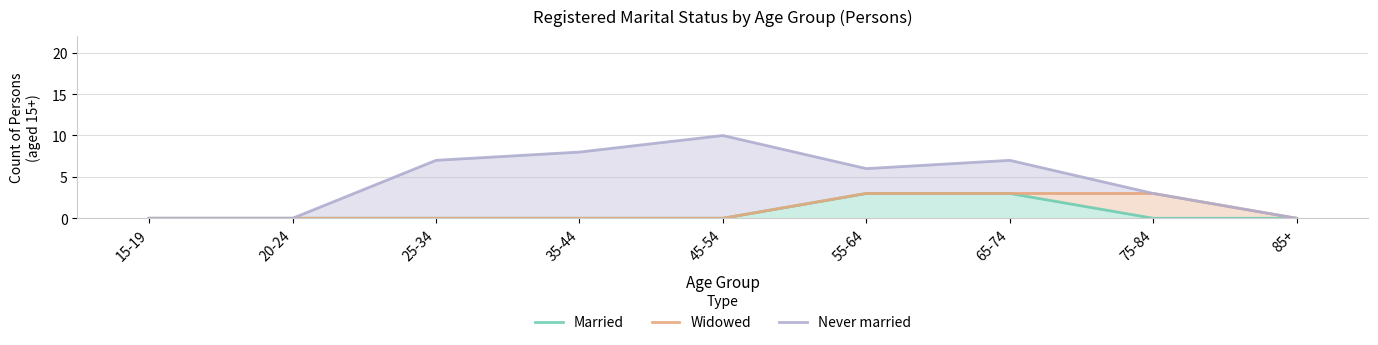

What is the difference between the highest and lowest values at 75-84?

3